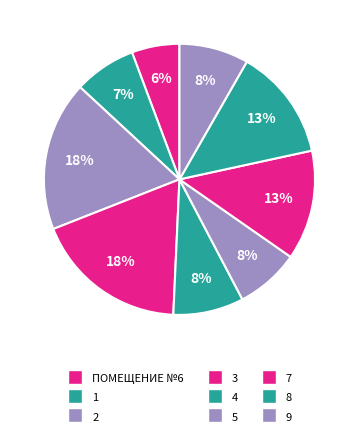

Is it true that ПОМЕЩЕНИЕ №6 is 1% of the pie?

False